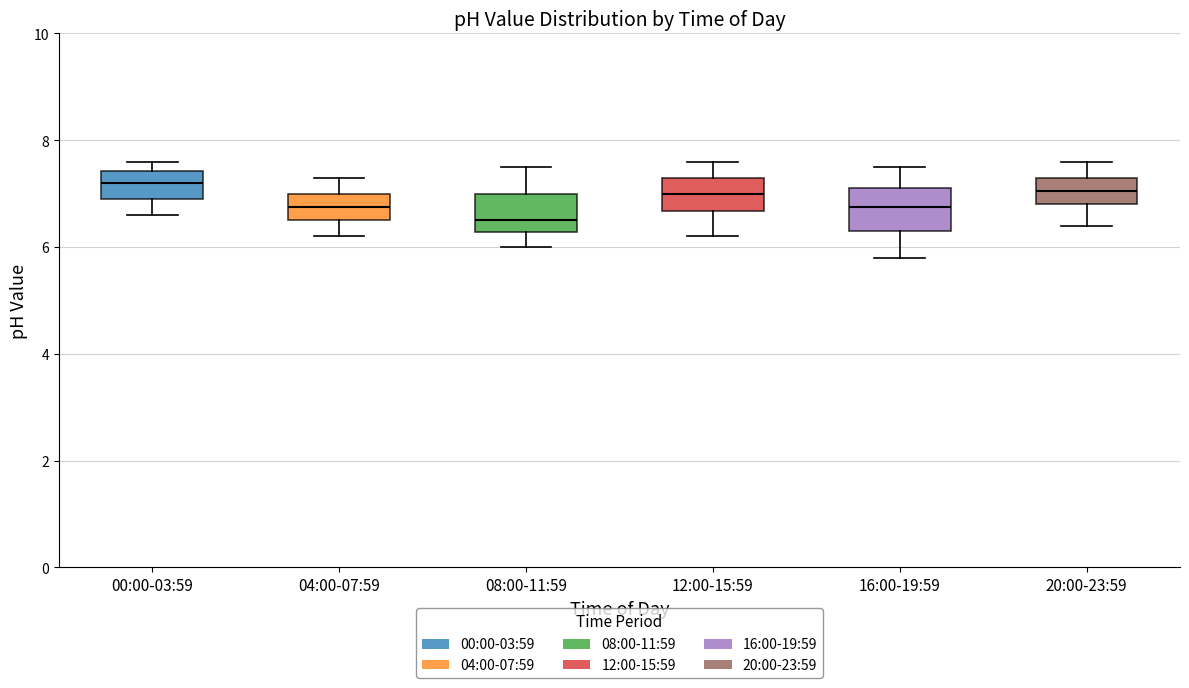

Reading left to right, read every box against the y-axis: the position of its median line, the range the box covers, and the ends of its whiskers. The values are not printed on the chart, so give them approximately, as read against the axis.

00:00-03:59: median 7.2, box 7.0 to 7.4, whiskers 6.6 to 7.6
04:00-07:59: median 6.8, box 6.6 to 7.0, whiskers 6.2 to 7.4
08:00-11:59: median 6.6, box 6.2 to 7.0, whiskers 6.0 to 7.6
12:00-15:59: median 7.0, box 6.6 to 7.4, whiskers 6.2 to 7.6
16:00-19:59: median 6.8, box 6.4 to 7.2, whiskers 5.8 to 7.6
20:00-23:59: median 7.0, box 6.8 to 7.4, whiskers 6.4 to 7.6